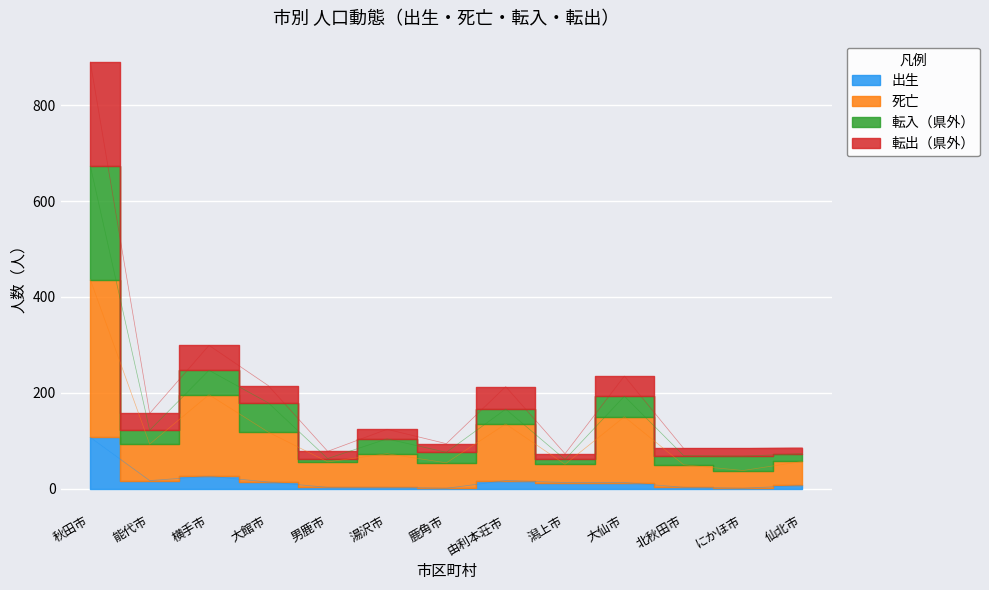

At which label is 死亡 closest to 237?

横手市